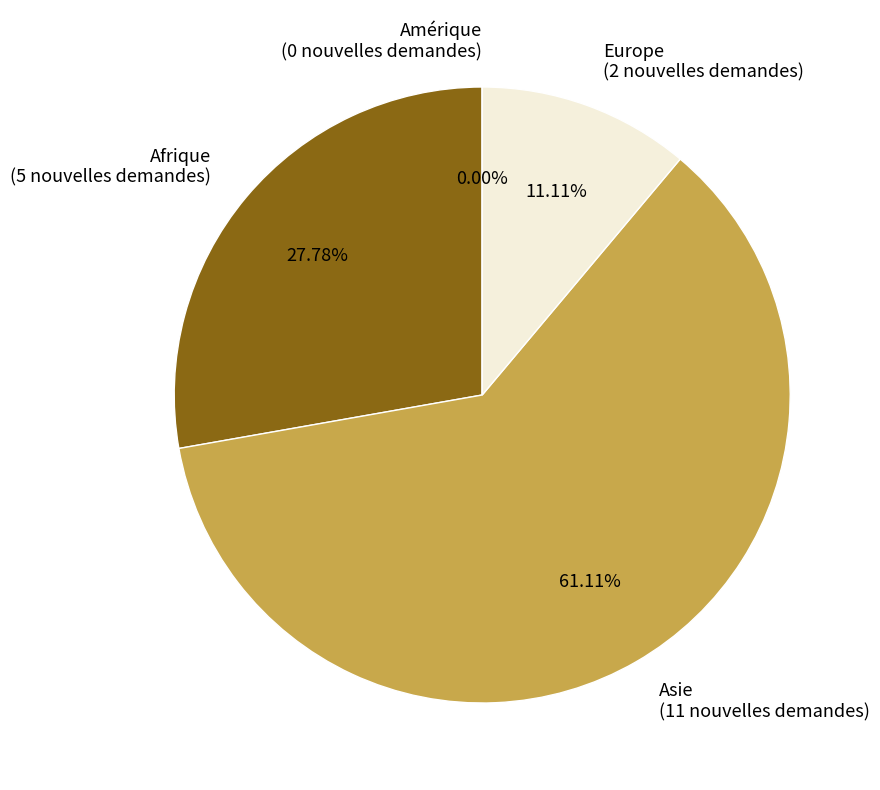

To the nearest percent, what is the difference between the Europe and Afrique slice percentages?

17%